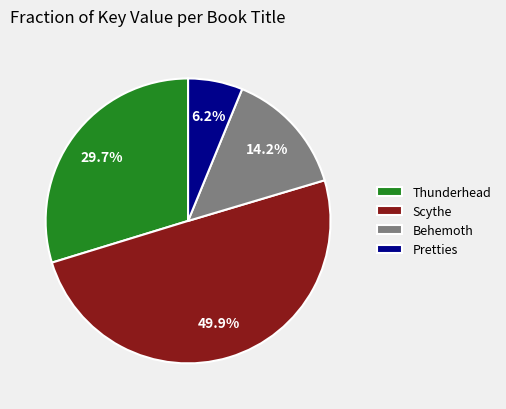

What percentage is the Pretties slice, to the nearest percent?

6%